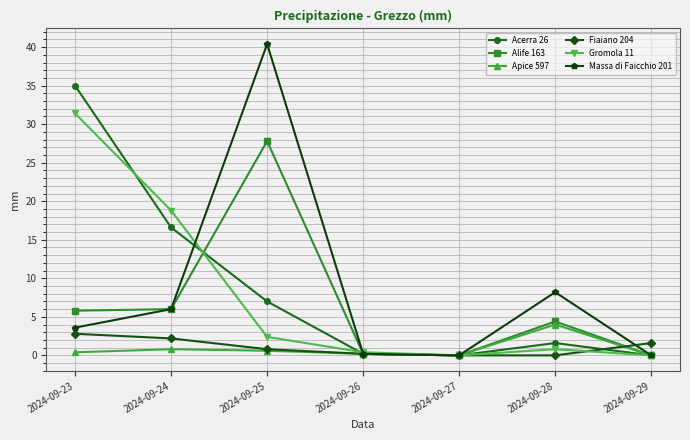

The Fiaiano 204 series shows 0.0 at 2024-09-28. True or false?

True